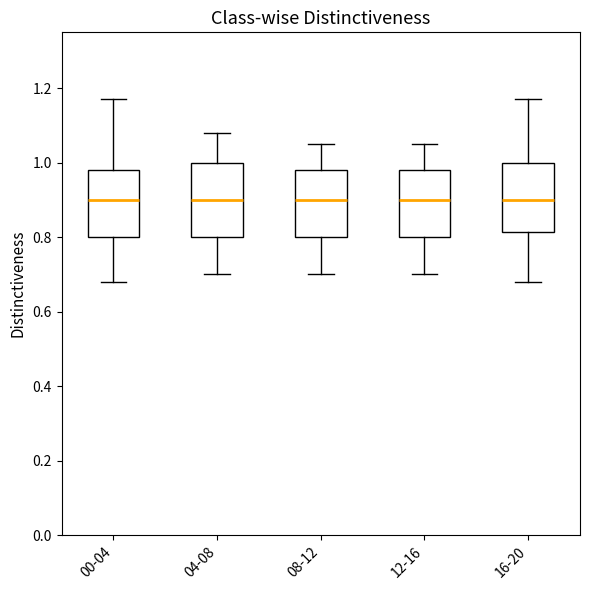

Where is the upper edge of the box for 00-04 on the y-axis? The values are not printed on the chart, so give them approximately, as read against the axis.

0.98